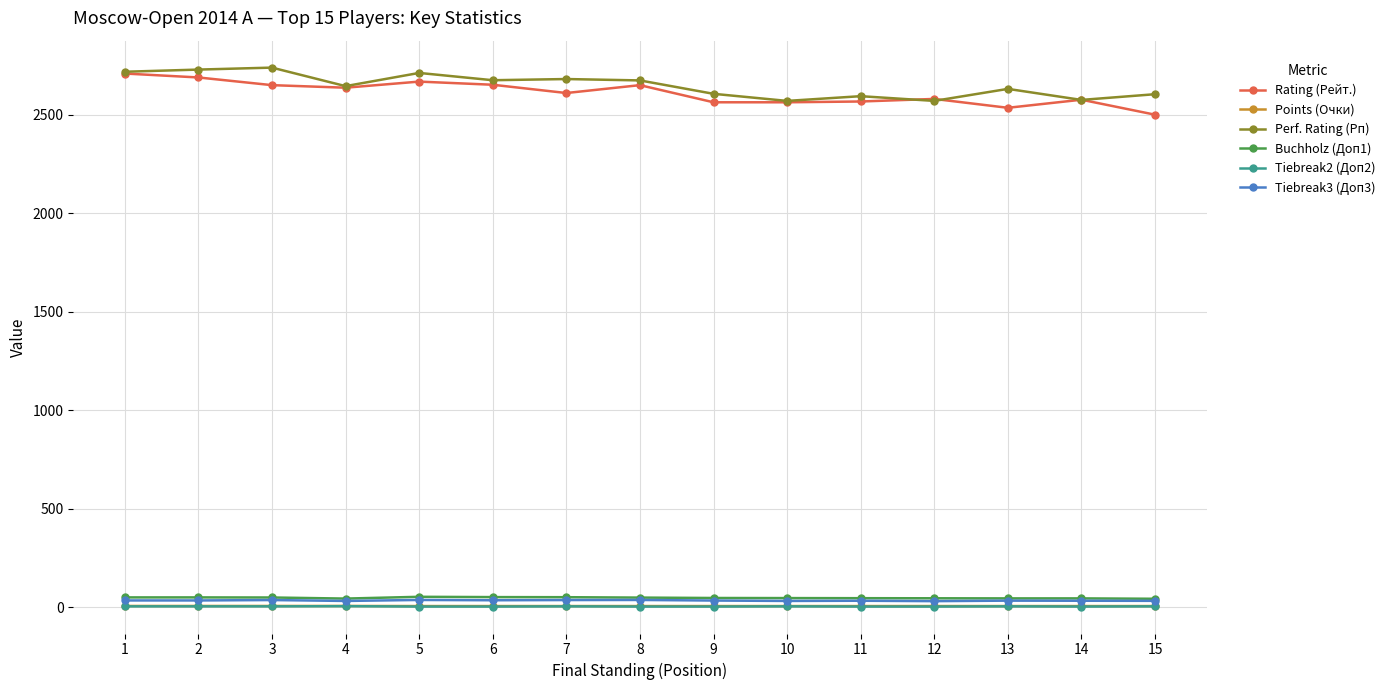

How many Тiebreak2 (Доп2) values are between 4 and 5?

14